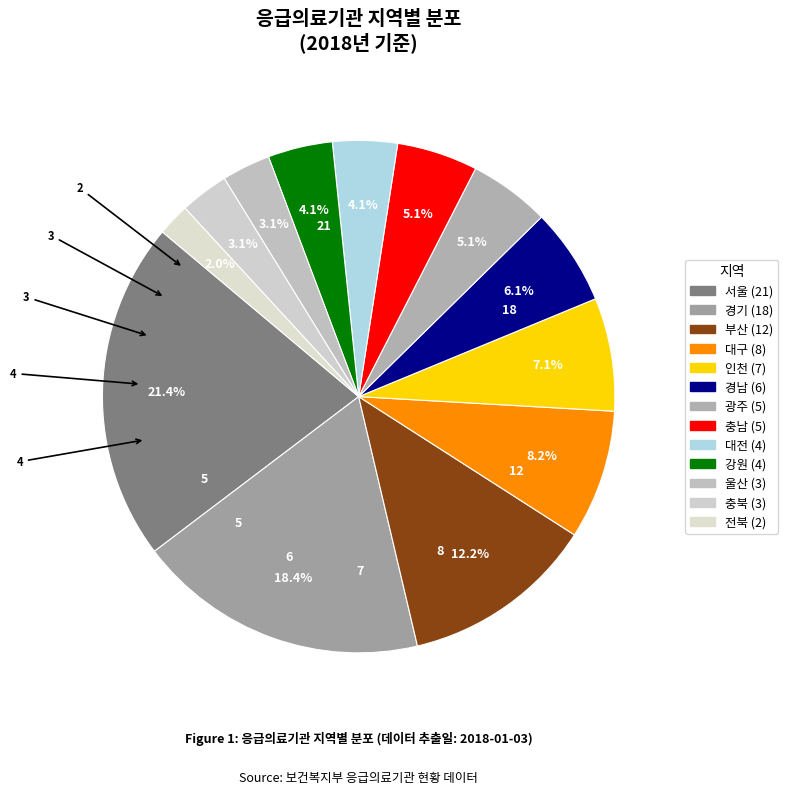

Is 대구 the majority of the pie?

No